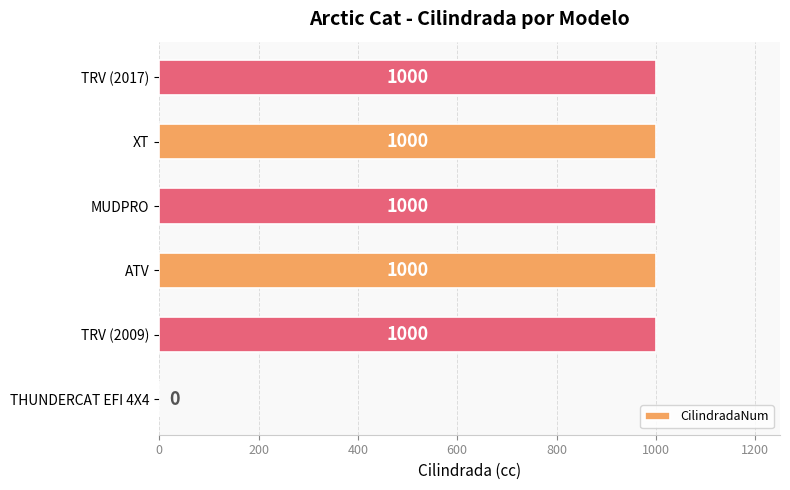

At which label is the value closest to 500?

THUNDERCAT EFI 4X4